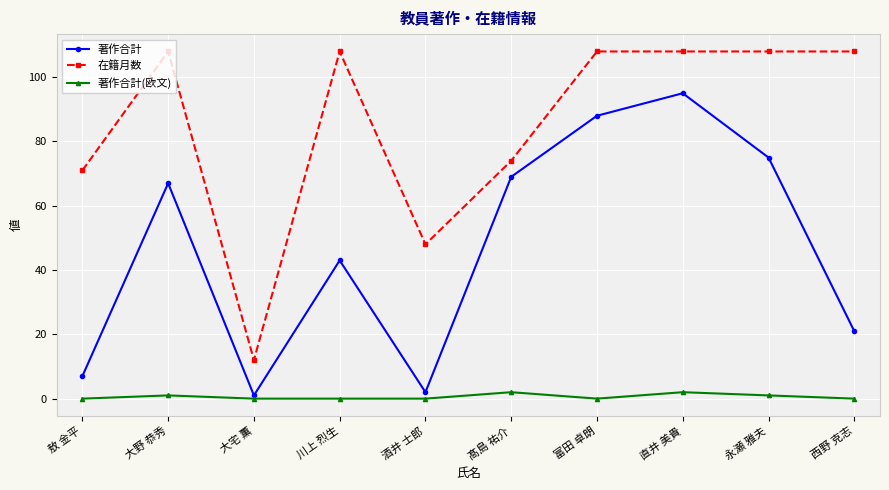

What is the total value across all series at 富田 卓朗?

196